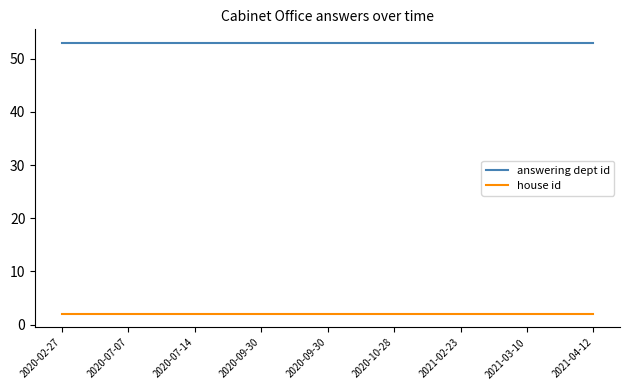

Is this an area chart (filled region under the line)?

No